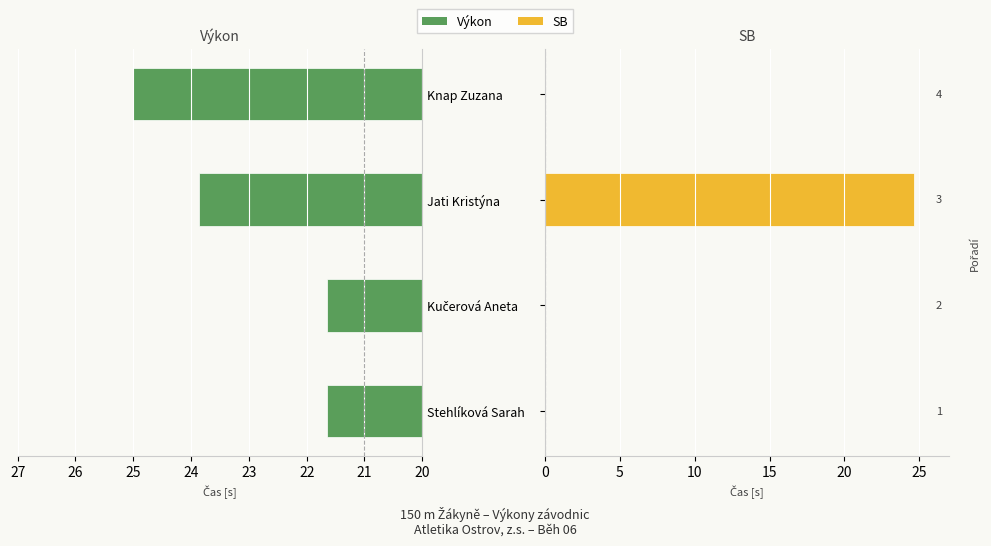

What is the sum of the SB values at Jati Kristýna and Stehlíková Sarah?

24.6